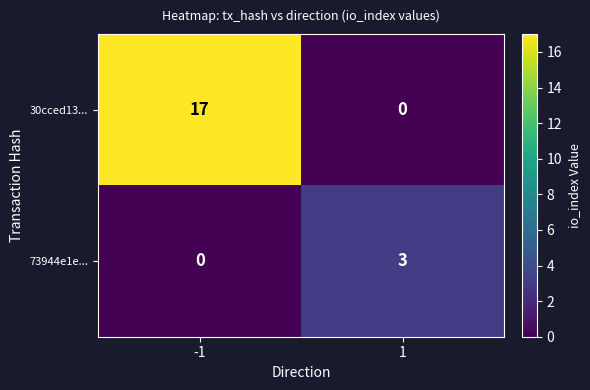

The value of 73944e1e... at -1 is 0. True or false?

True